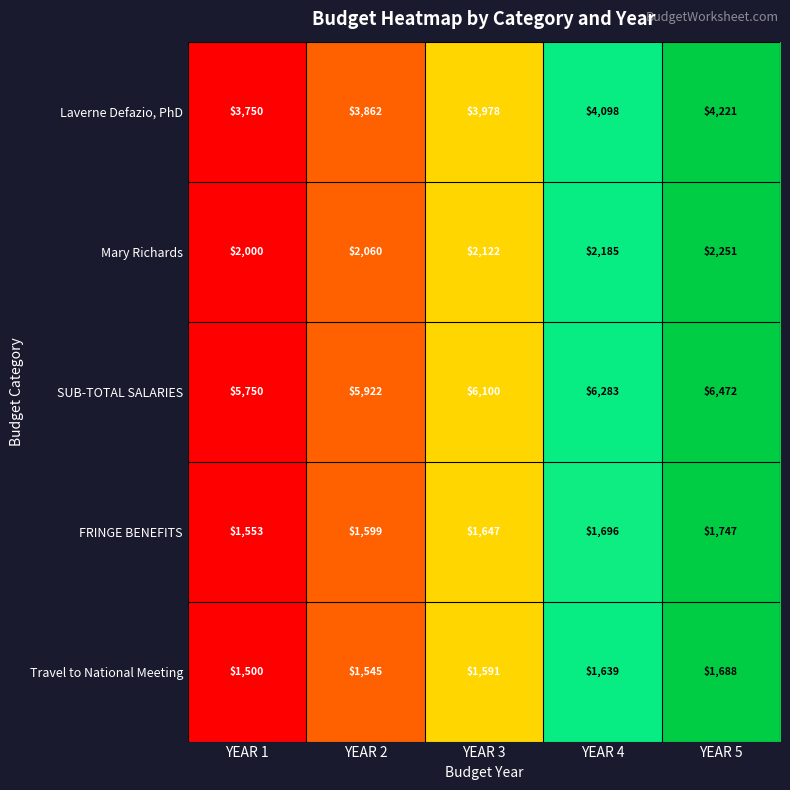

What is the lowest value of the SUB-TOTAL SALARIES series?

5750